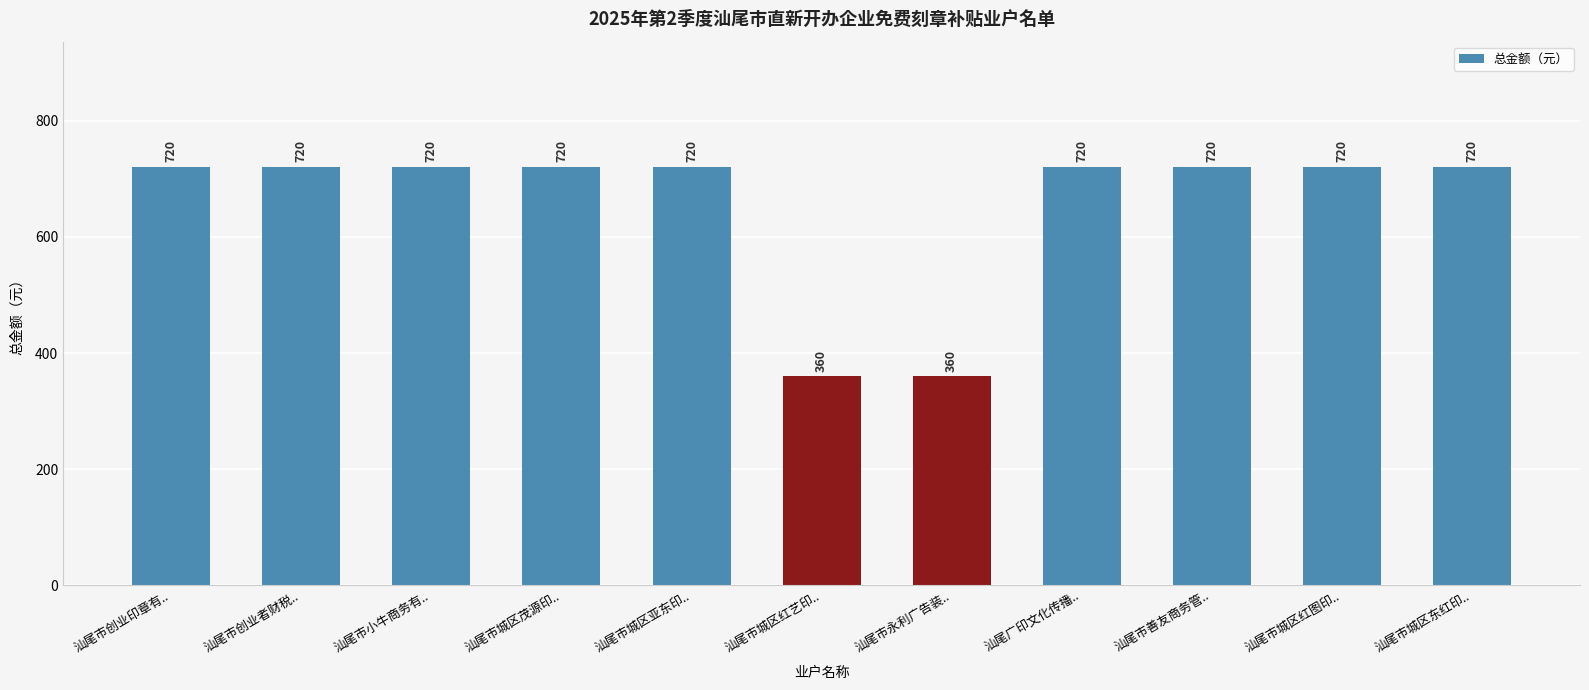

What is the maximum value shown in the chart?

720